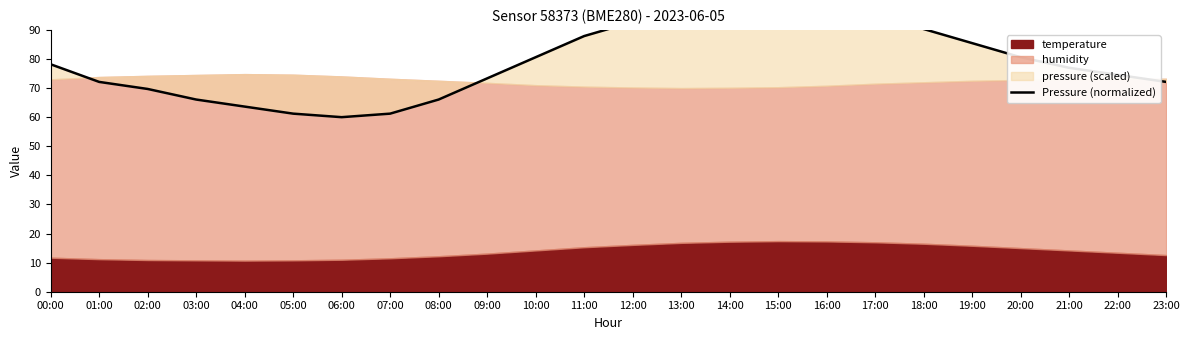

Reading right to left, what are all the values shown in this chart?

23:00=72.1	22:00=74.5	21:00=77.0	20:00=80.6	19:00=85.5	18:00=90.3	17:00=95.2	16:00=98.8	15:00=100.0	14:00=97.6	13:00=95.2	12:00=92.7	11:00=87.9	10:00=80.6	09:00=73.3	08:00=66.1	07:00=61.2	06:00=60.0	05:00=61.2	04:00=63.6	03:00=66.1	02:00=69.7	01:00=72.1	00:00=78.2